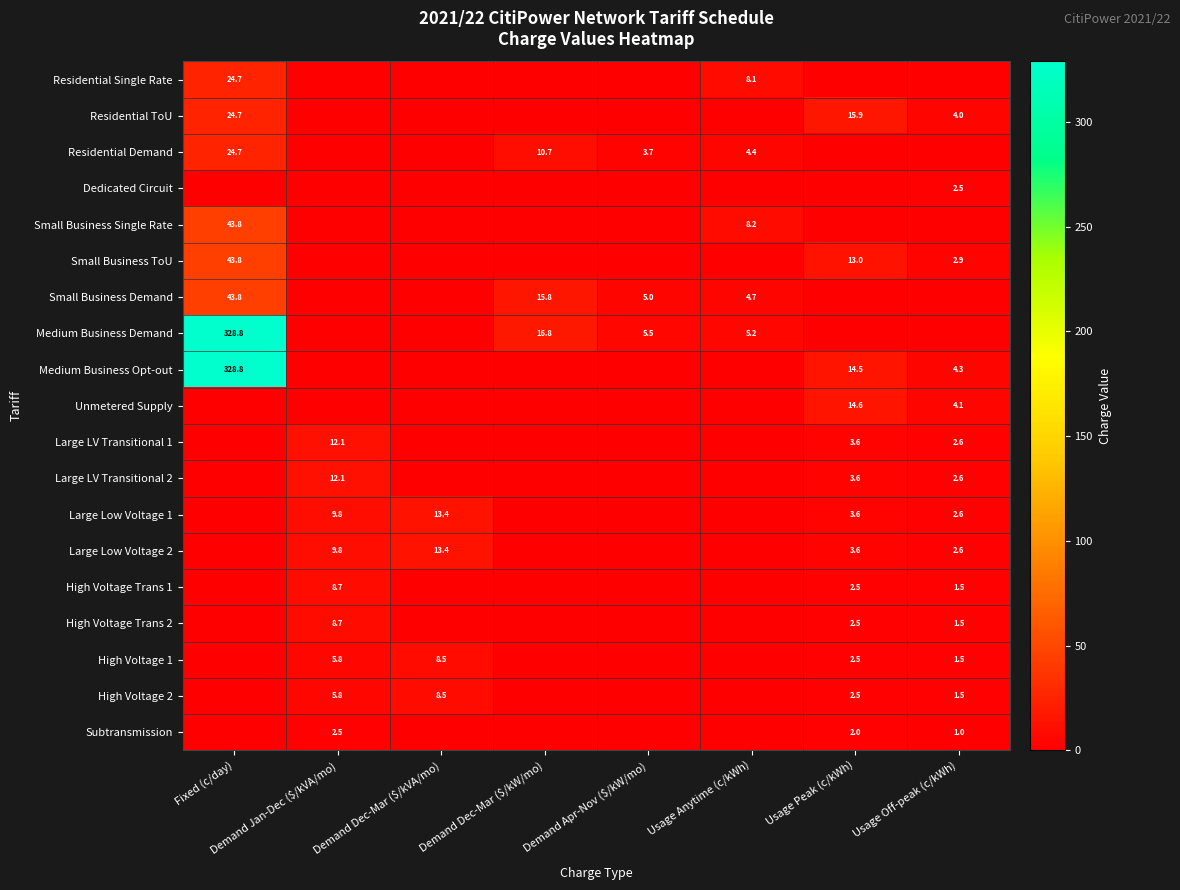

True or false: Subtransmission has a value of 1.1 at Demand Jan-Dec ($/kVA/mo).

False